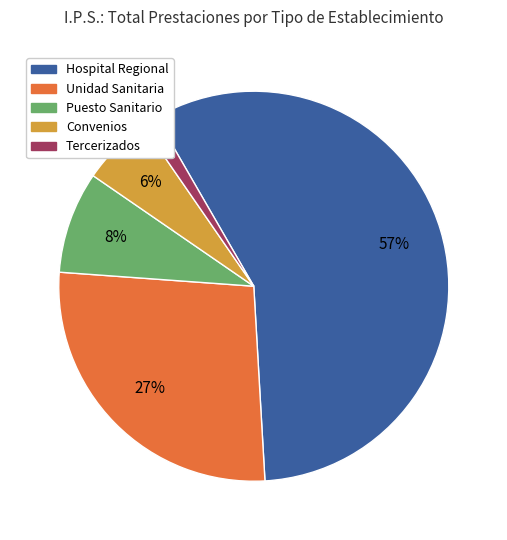

Which category has the biggest portion of the pie?

Hospital Regional